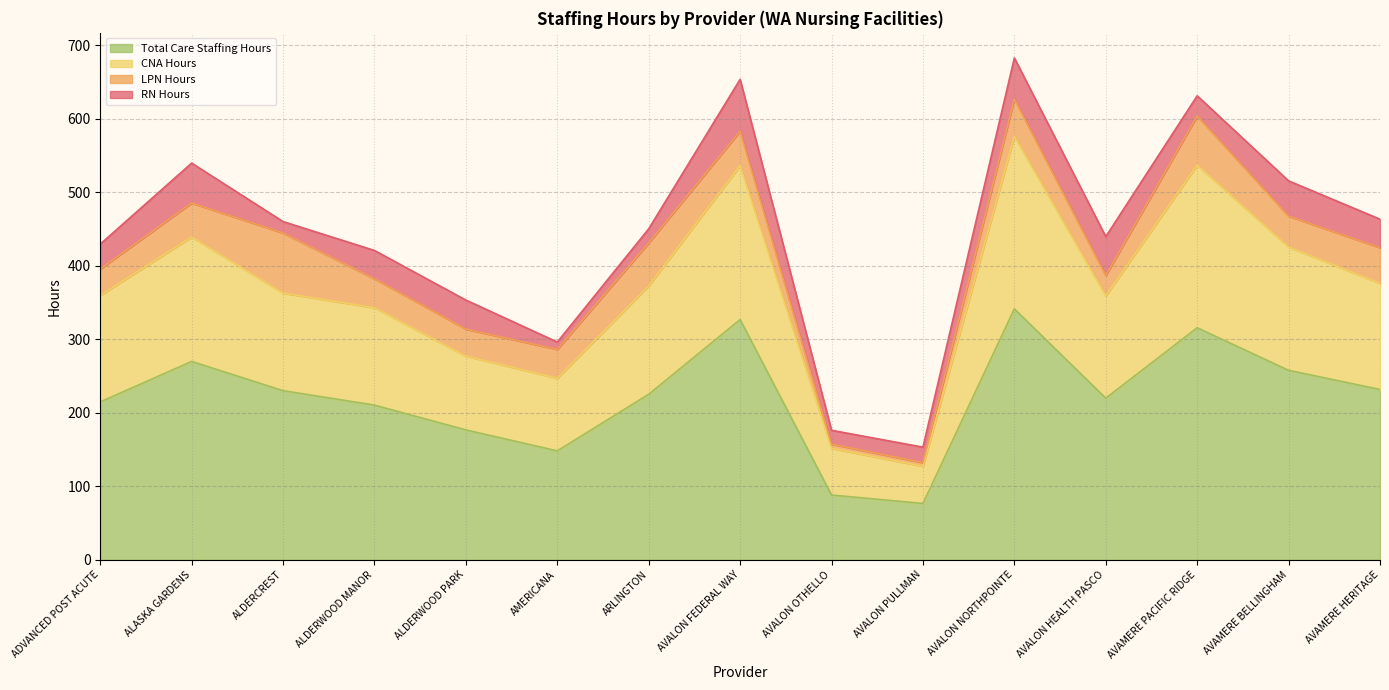

Between ALASKA GARDENS and AVALON NORTHPOINTE, which series saw the biggest shift?

CNA Hours